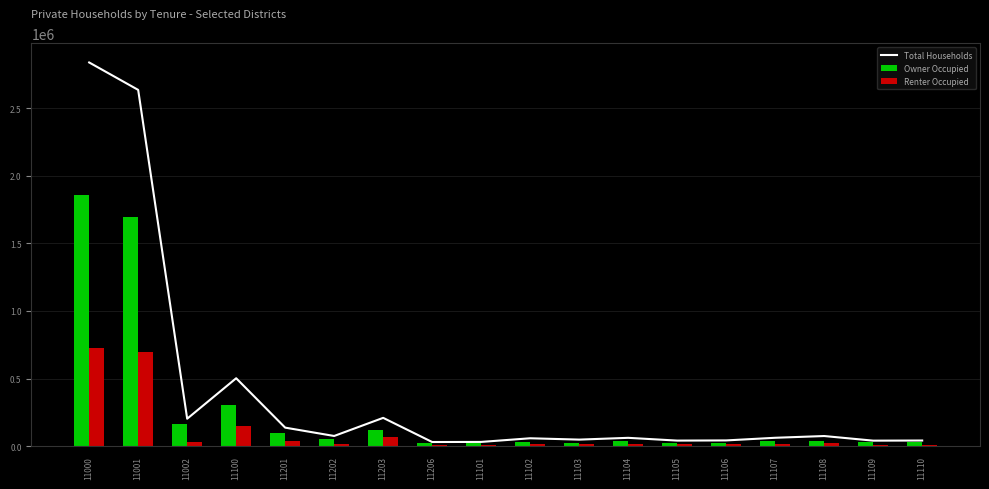

What is the difference between the maximum and minimum values in the Total Households series?

2806952